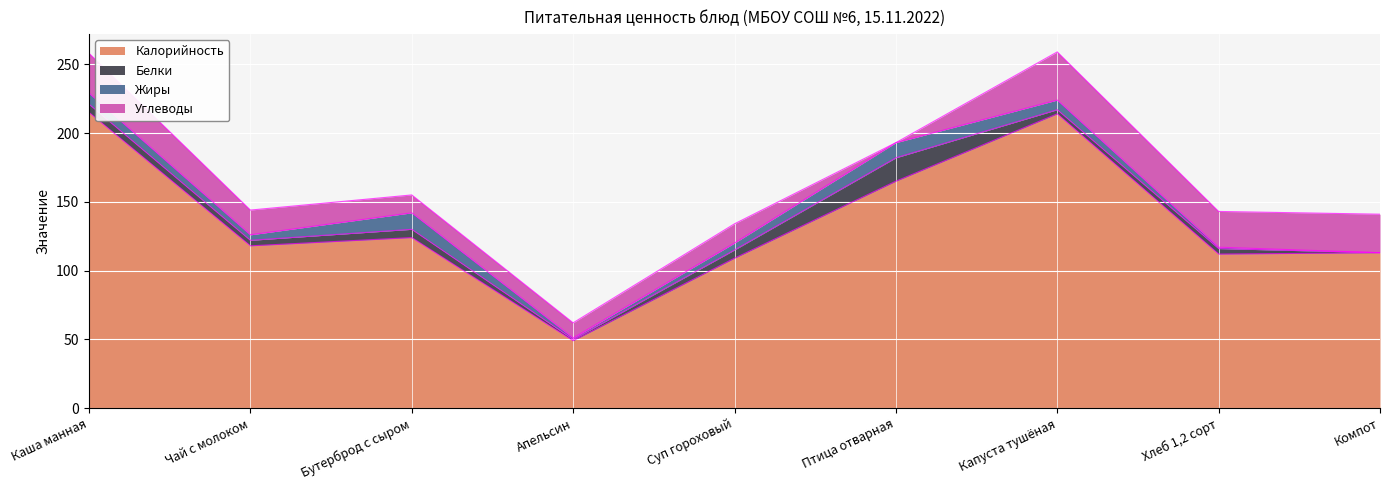

The value of Углеводы at Апельсин is 17. True or false?

False